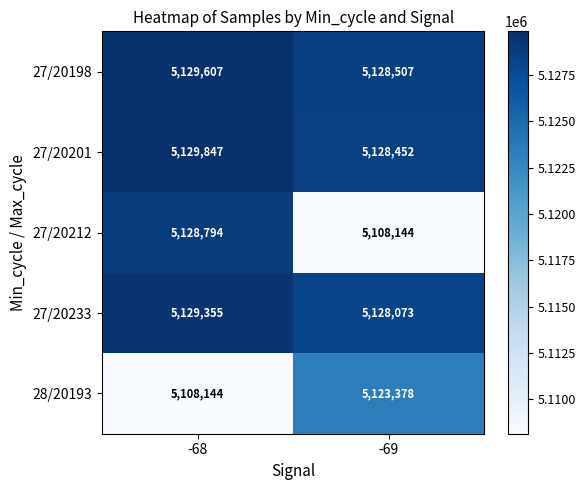

How many series are shown in this chart?

5